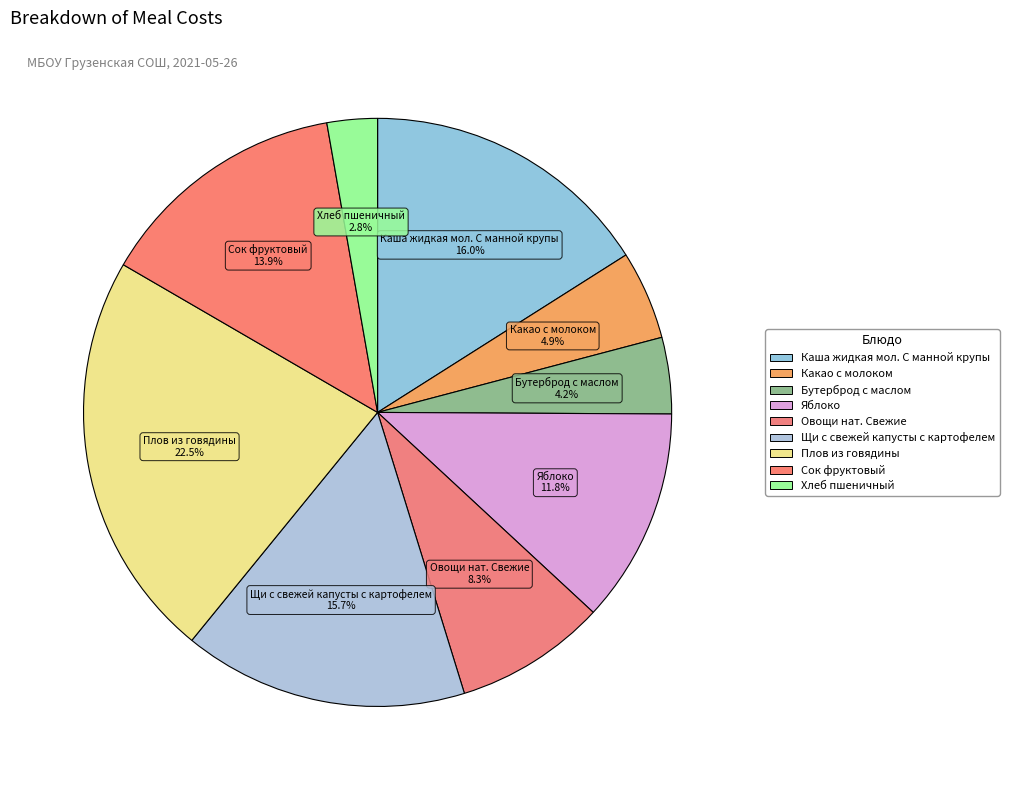

Is it true that Сок фруктовый is 1% of the pie?

False